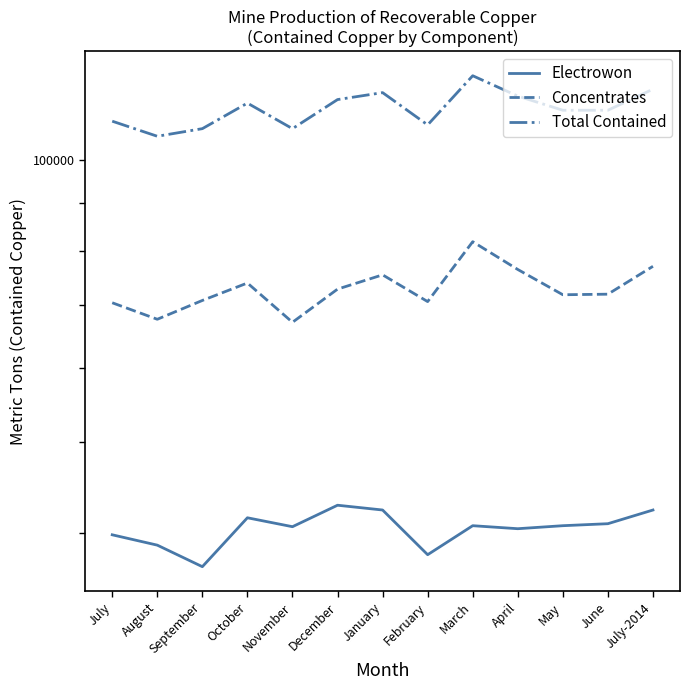

True or false: Concentrates and Total Contained cross at least once.

False